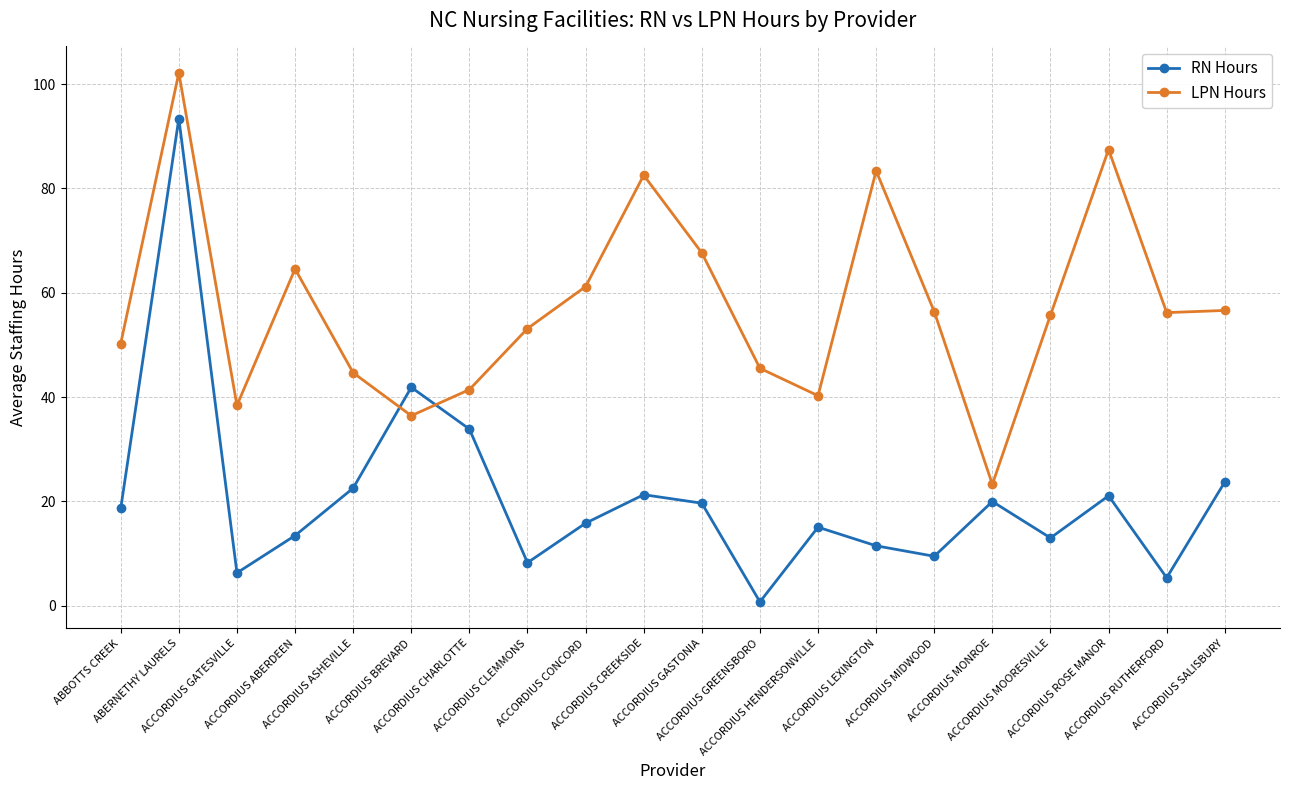

How many data points does each series have?

20